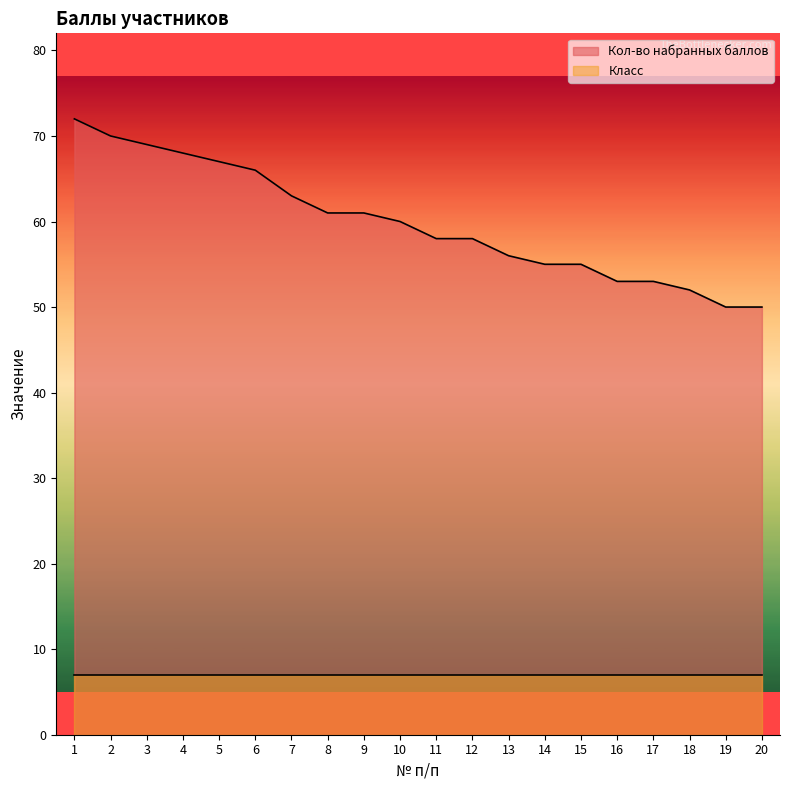

True or false: the data has more than 0 interior local peaks.

False